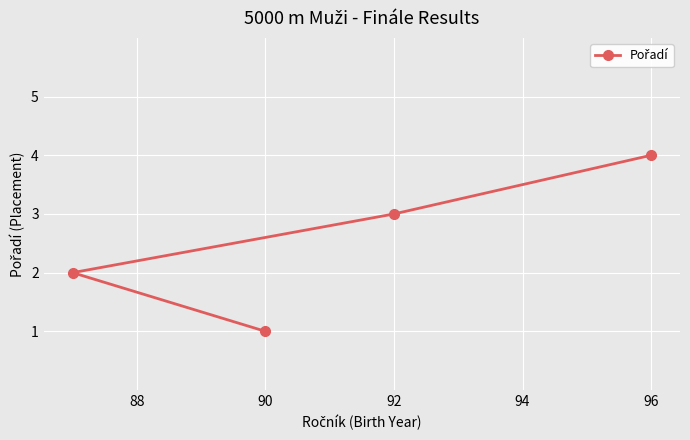

Between 90 and 96, which is larger?

96